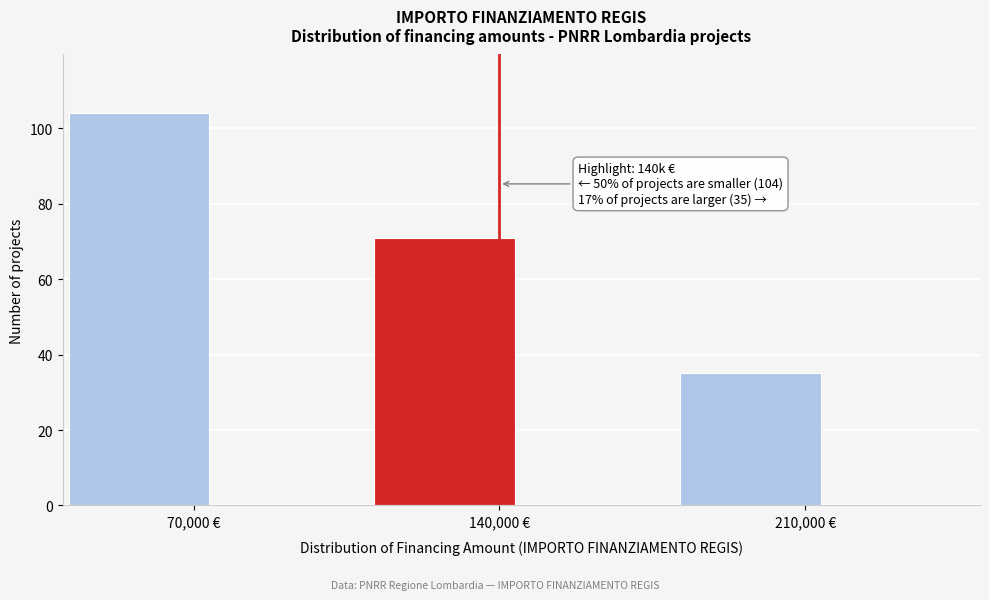

Around what value on the x-axis is the tallest bar? Give the approximate position of its centre, as read against the axis.

60000